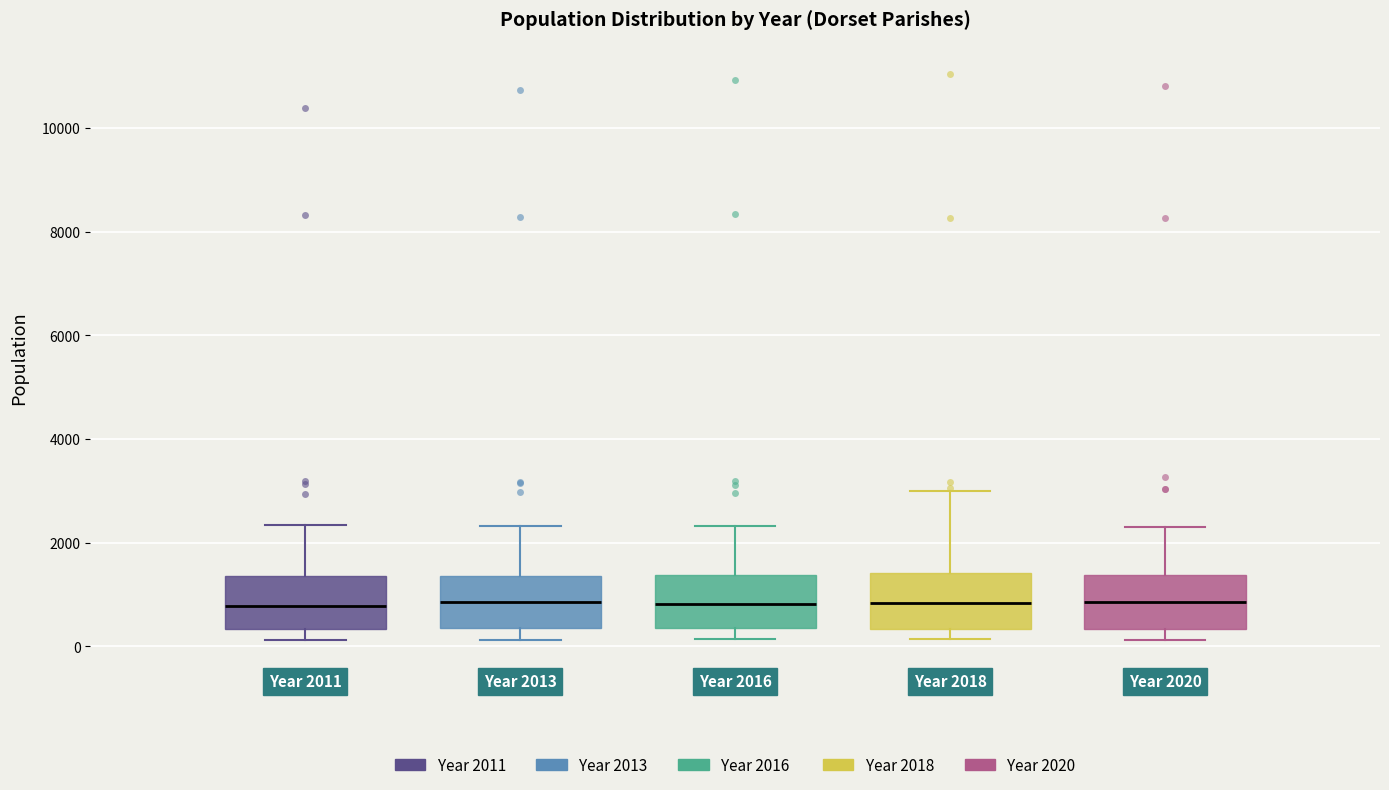

Reading left to right, read every box against the y-axis: the position of its median line, the range the box covers, and the ends of its whiskers. The values are not printed on the chart, so give them approximately, as read against the axis.

Year 2011: median 800, box 400 to 1400, whiskers 200 to 2400
Year 2013: median 800, box 400 to 1400, whiskers 200 to 2400
Year 2016: median 800, box 400 to 1400, whiskers 200 to 2400
Year 2018: median 800, box 400 to 1400, whiskers 200 to 3000
Year 2020: median 800, box 400 to 1400, whiskers 200 to 2200